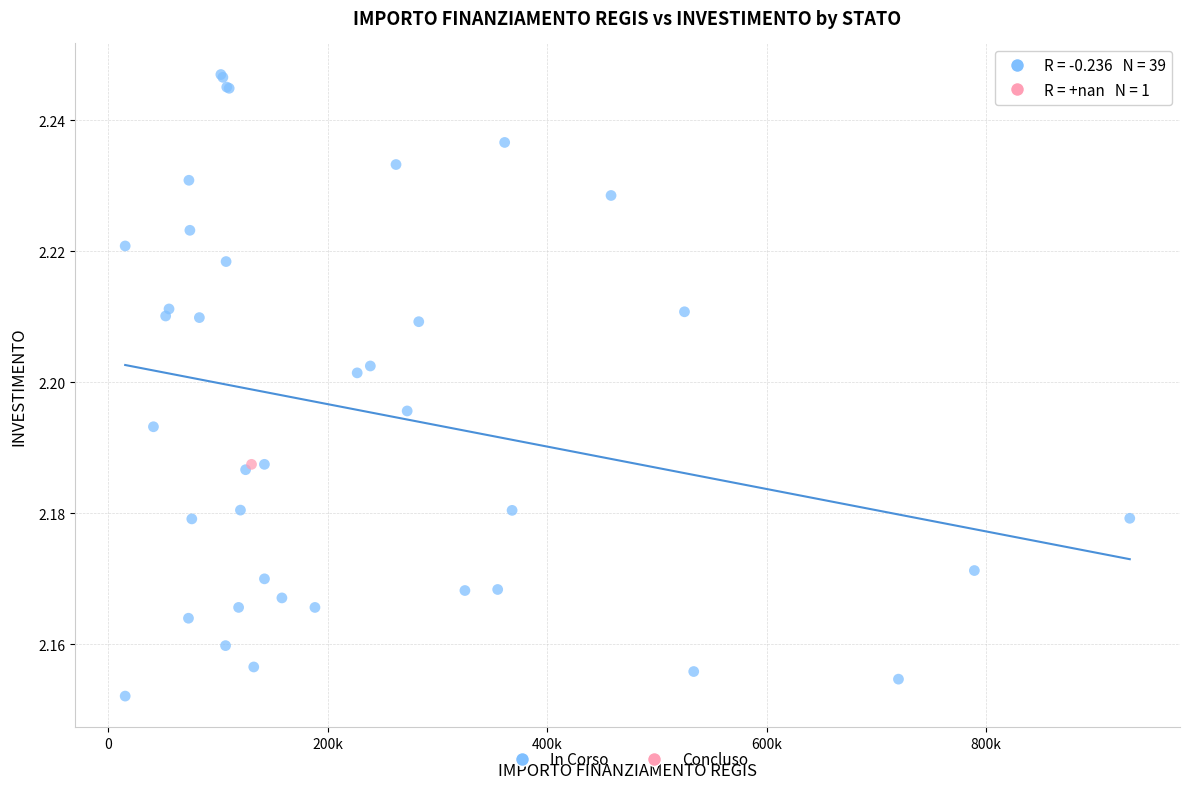

What are all the series names shown in the legend?

In Corso, Concluso